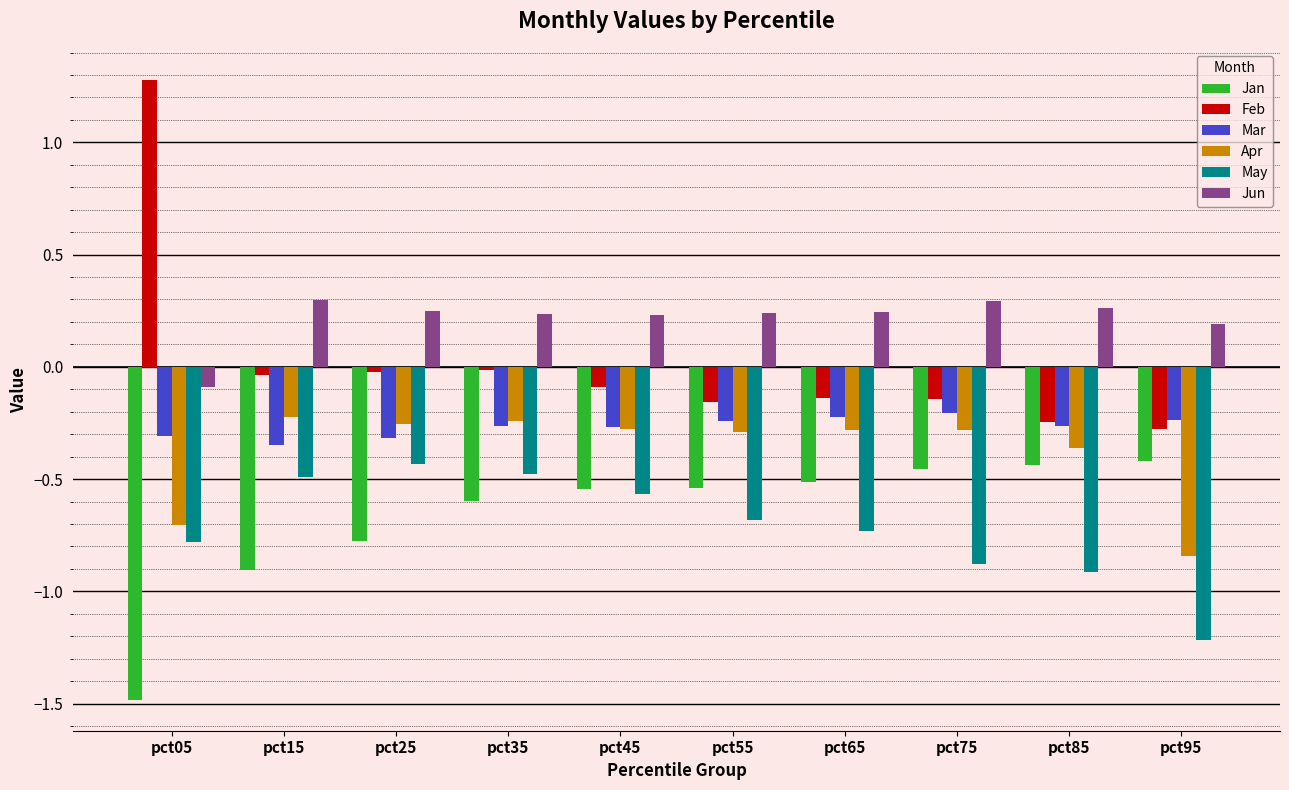

What is the sum of all Apr values?

-3.8